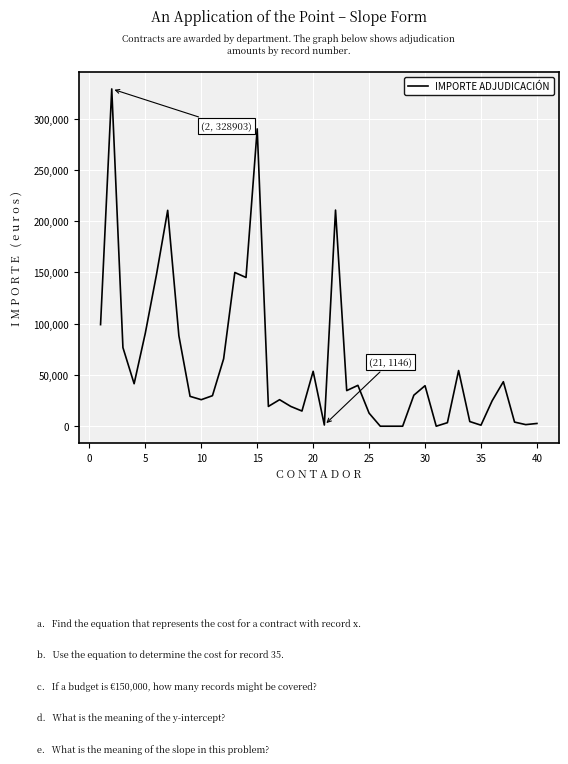

What is the greatest value displayed?

328903.4